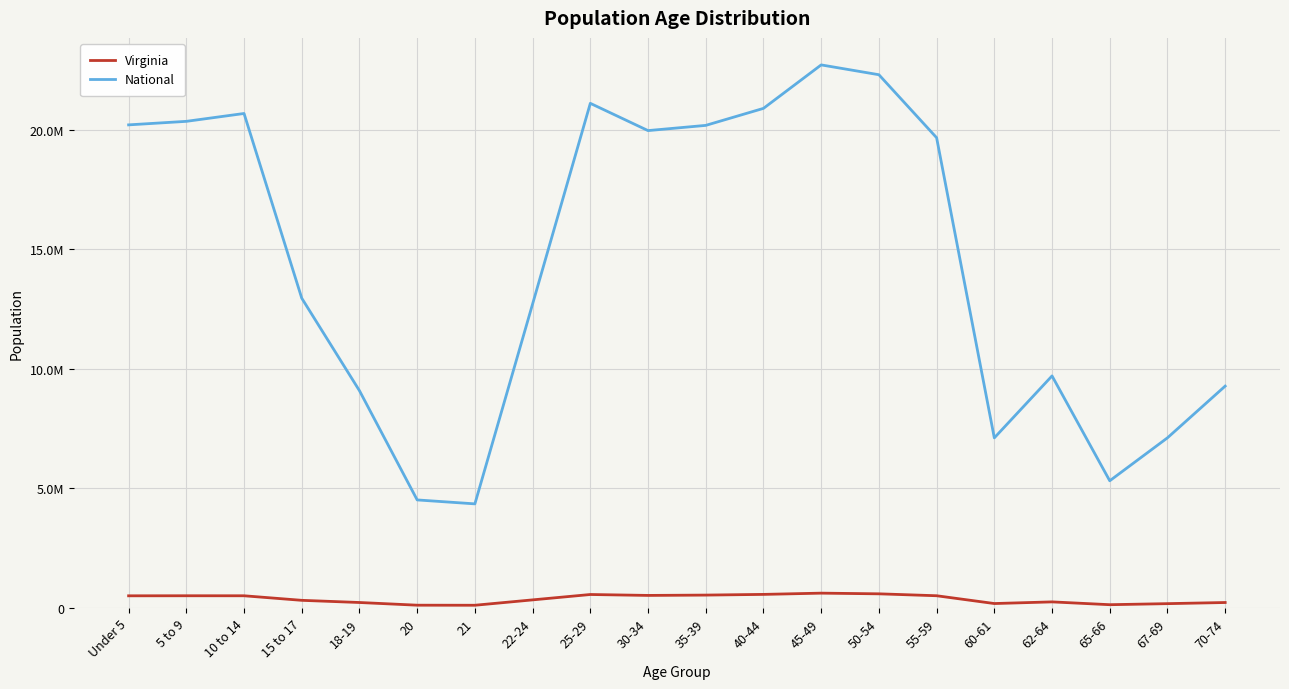

What are all the series names shown in the legend?

Virginia, National